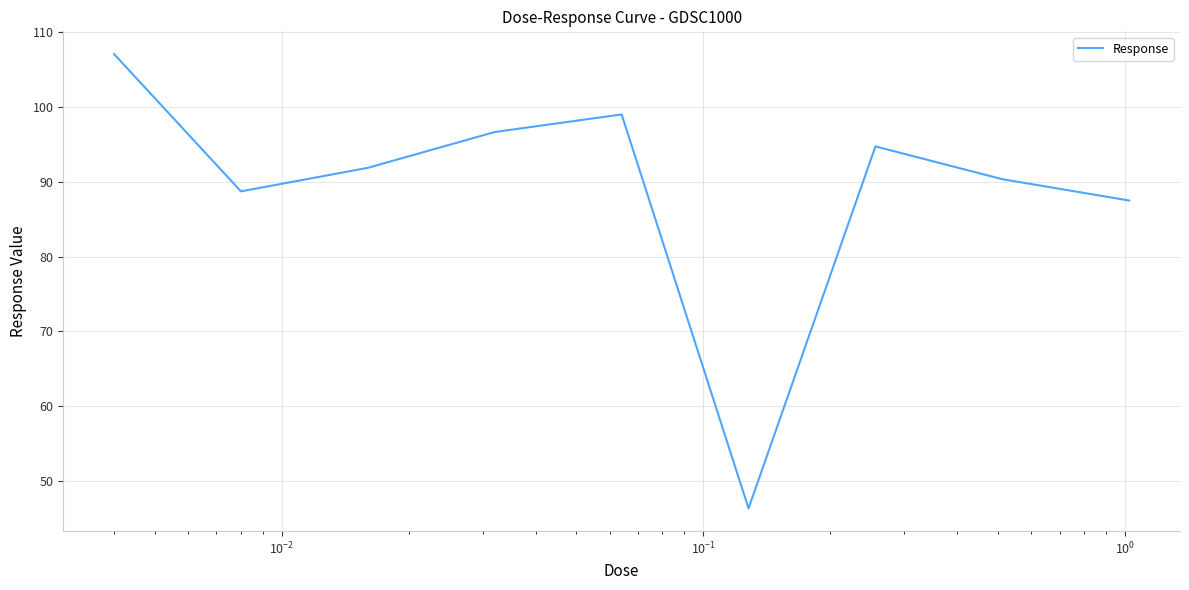

What is the sum of all values?

802.4